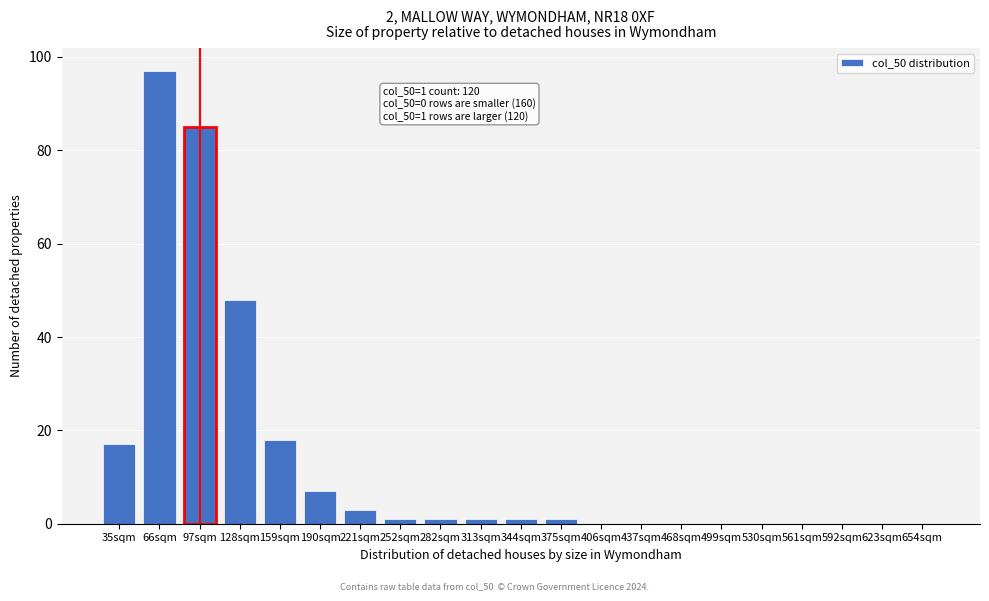

Reading left to right, extract all data points from this chart.

35sqm=17	66sqm=97	97sqm=85	128sqm=48	159sqm=18	190sqm=7	221sqm=3	252sqm=1	282sqm=1	313sqm=1	344sqm=1	375sqm=1	406sqm=0	437sqm=0	468sqm=0	499sqm=0	530sqm=0	561sqm=0	592sqm=0	623sqm=0	654sqm=0